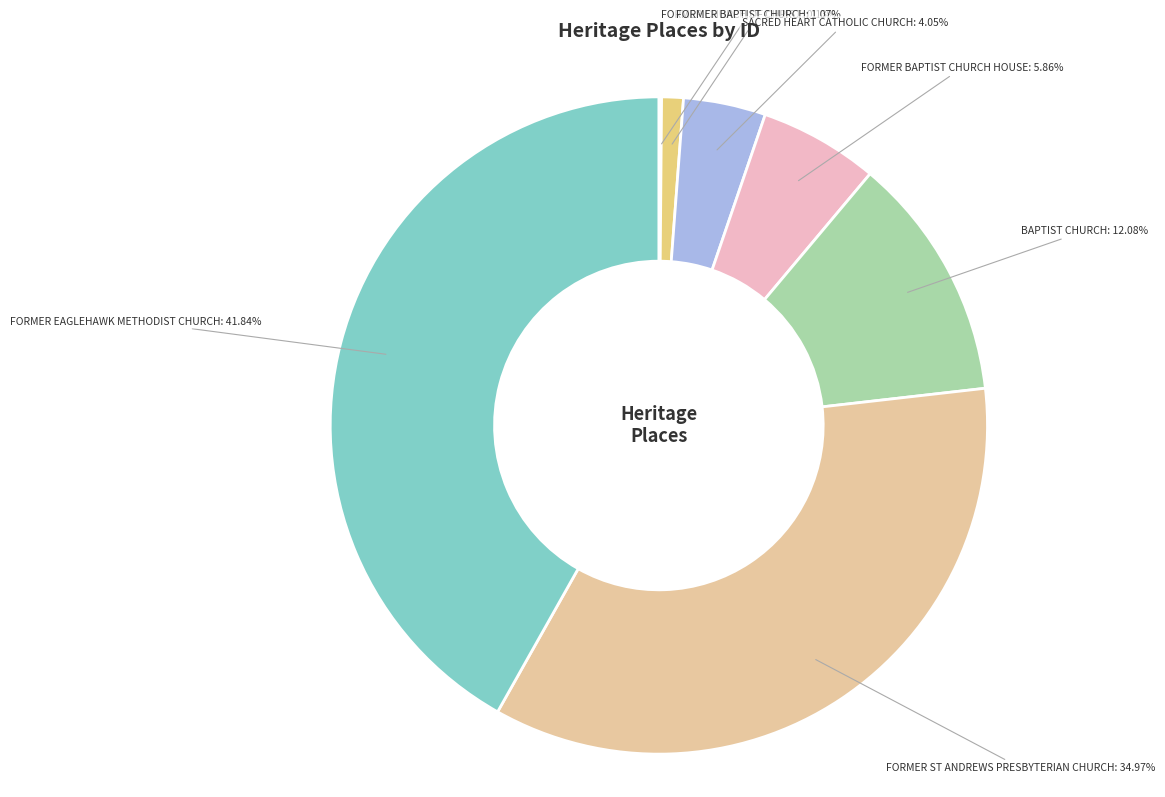

Which has a higher value, FORMER BAPTIST CHURCH or FORMER BAPTIST CHURCH HOUSE?

FORMER BAPTIST CHURCH HOUSE